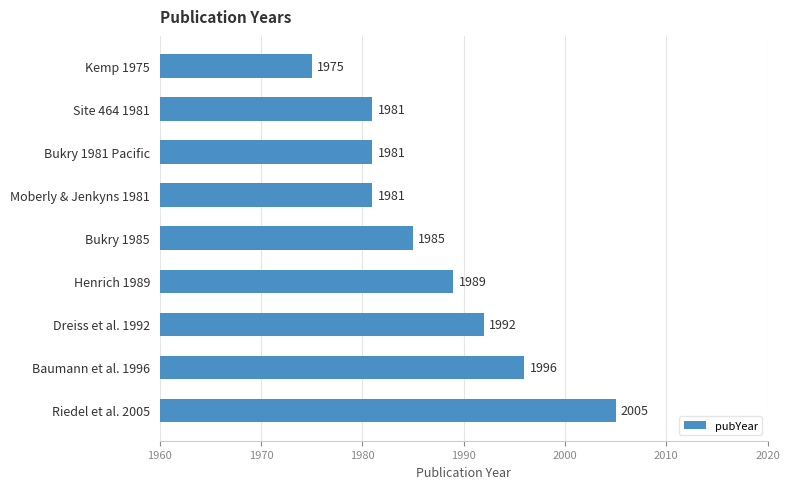

The value at Baumann et al. 1996 is 1996. True or false?

True